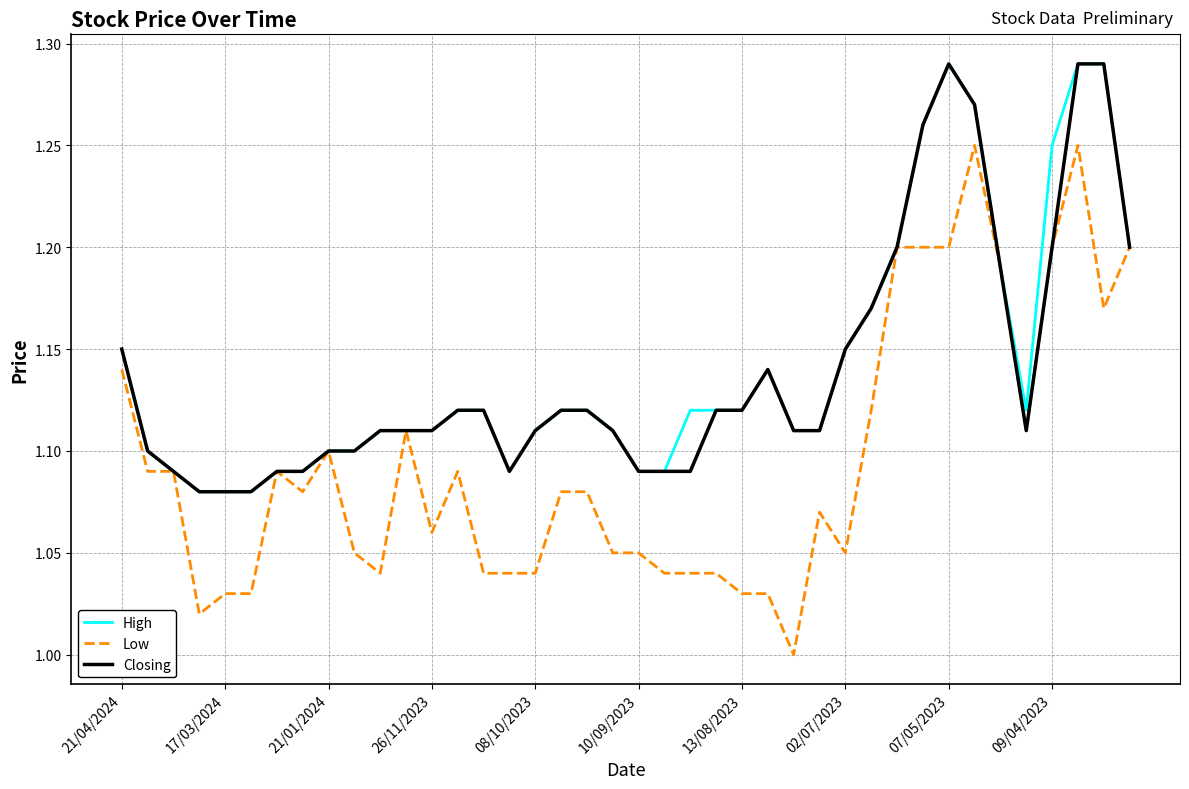

Which series has the widest spread of values?

Low